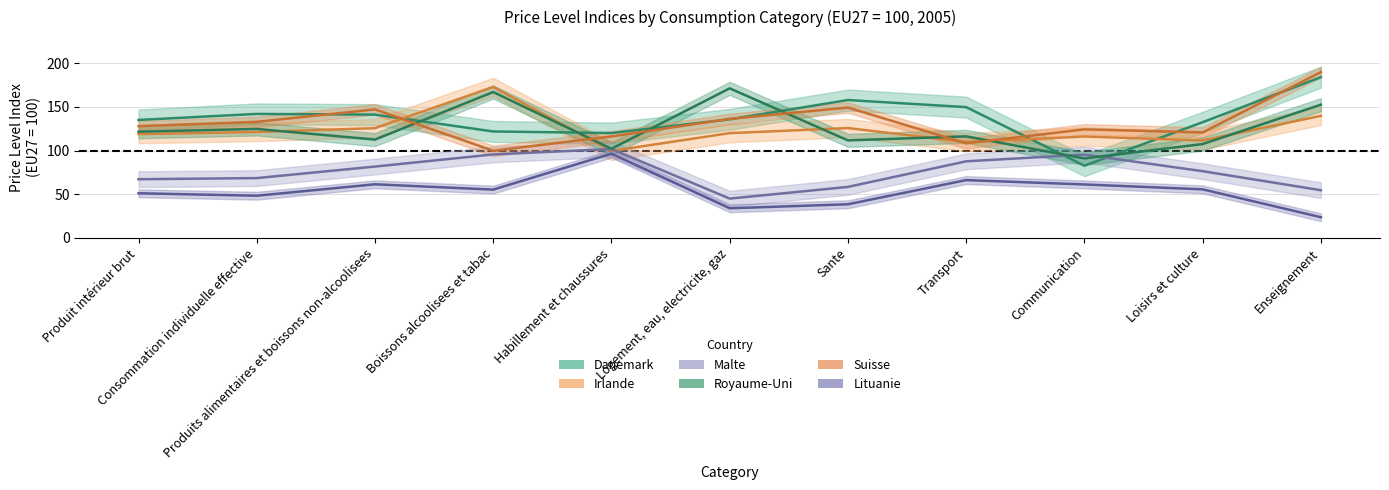

What is the greatest value displayed?

189.9